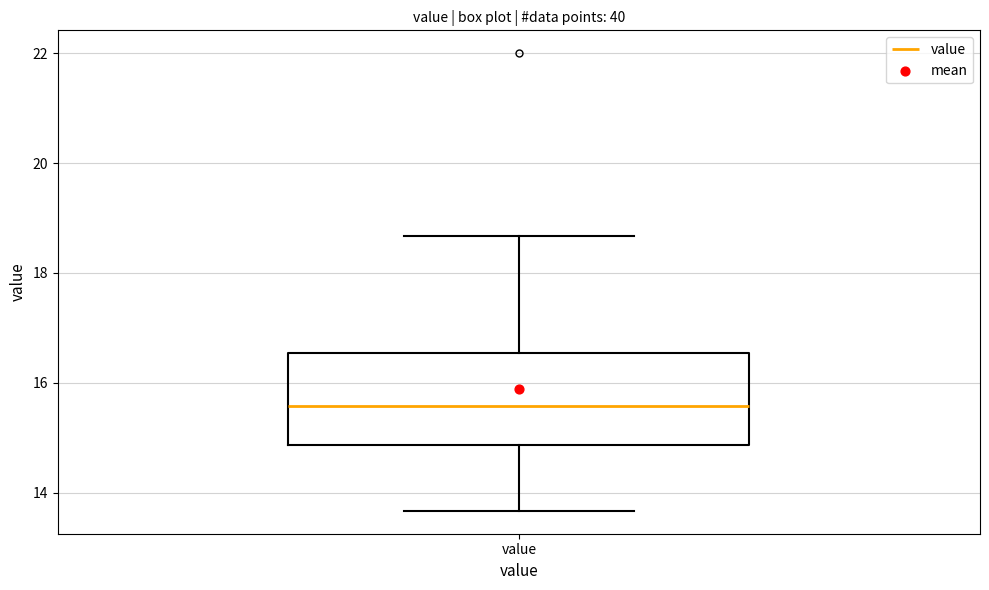

Transcribe this box plot: give where the median line is, the range the box spans, and where the two whiskers end, as read against the y-axis. The values are not printed on the chart, so give them approximately, as read against the axis.

median 15.6, box 14.8 to 16.6, whiskers 13.6 to 18.6